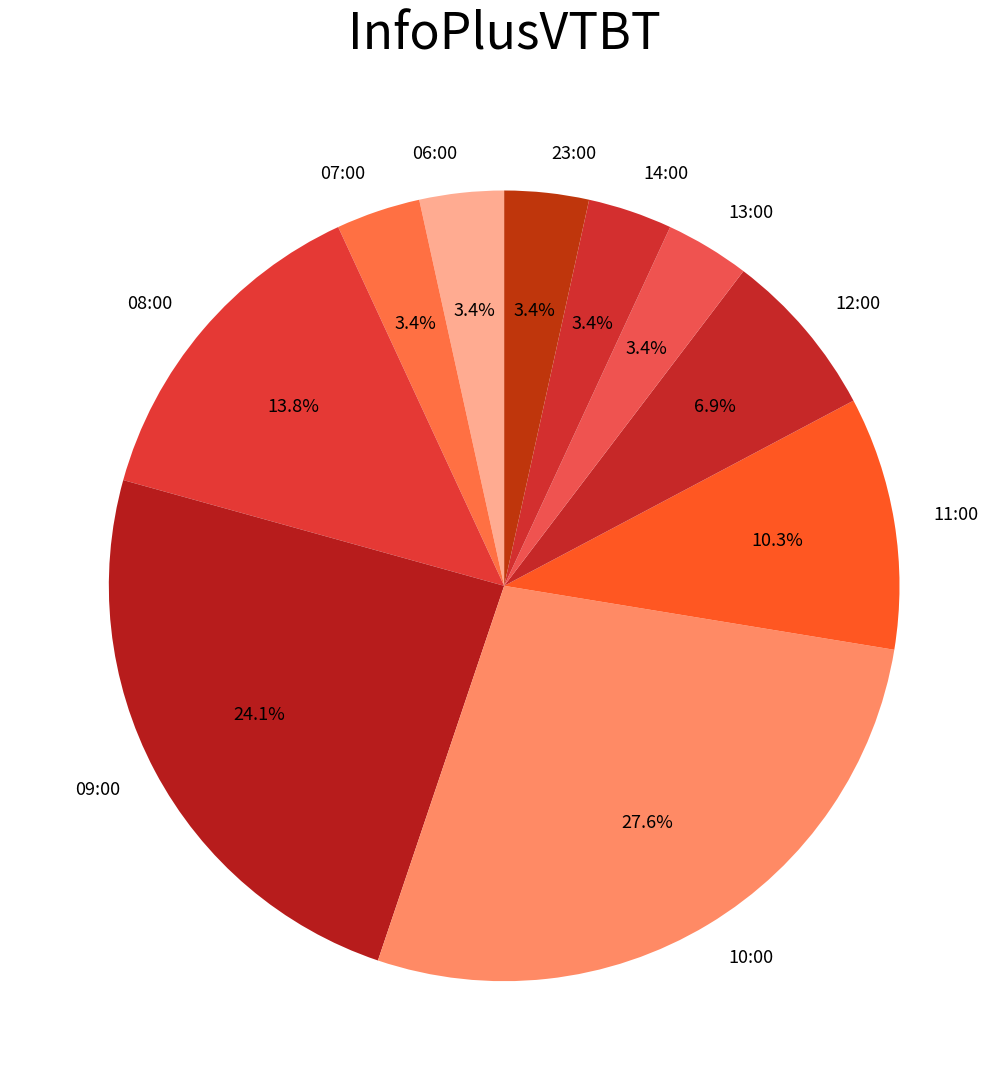

To the nearest percent, what portion does 10:00 represent?

28%